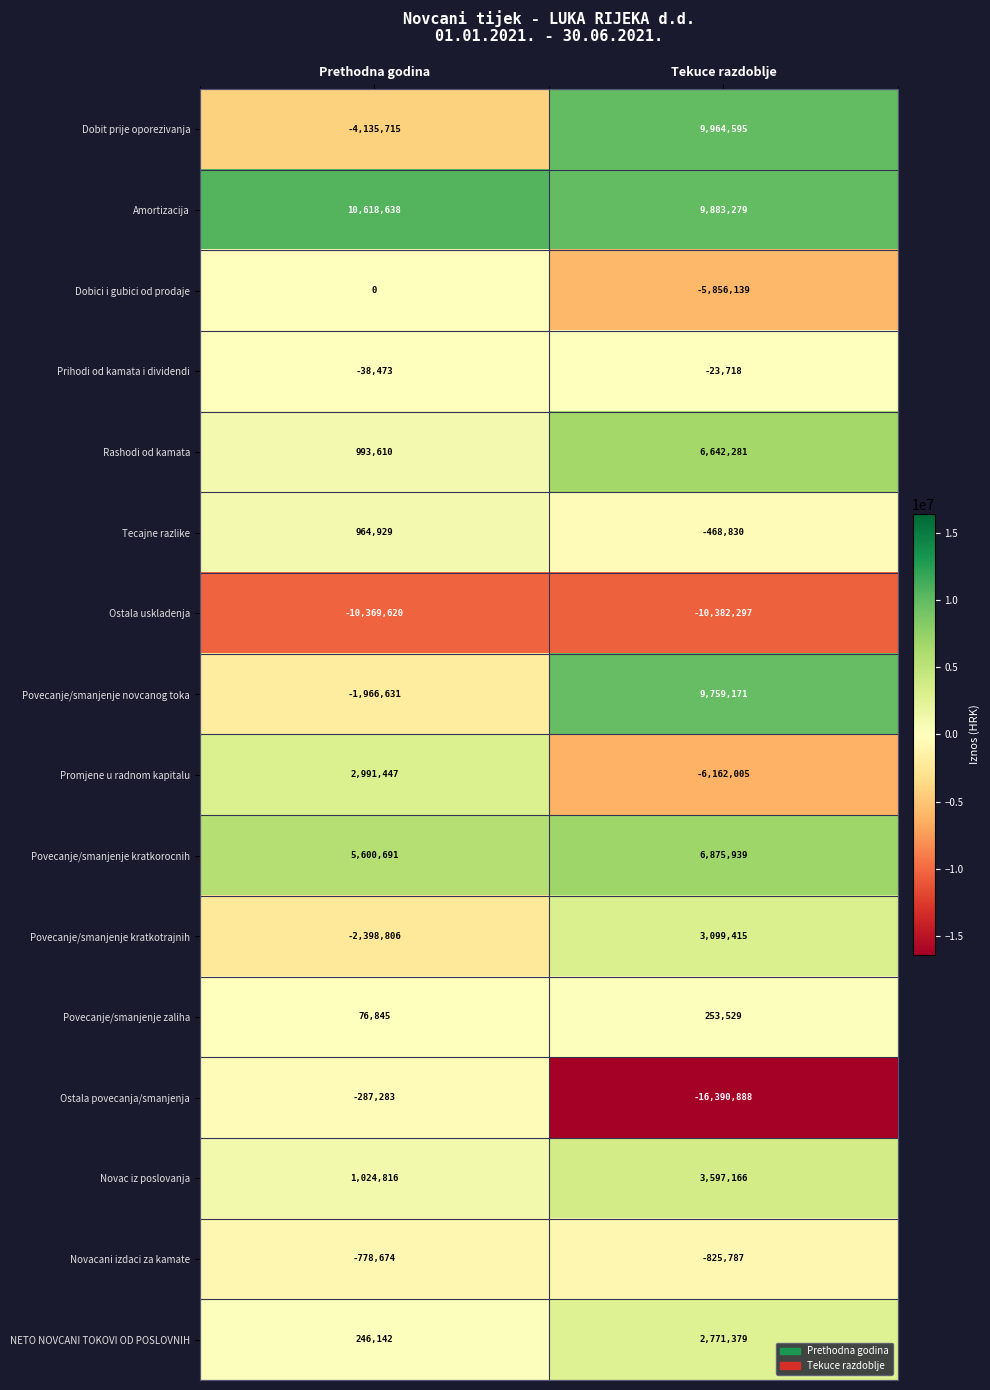

At which category is the sum across all series the highest?

Tekuce razdoblje